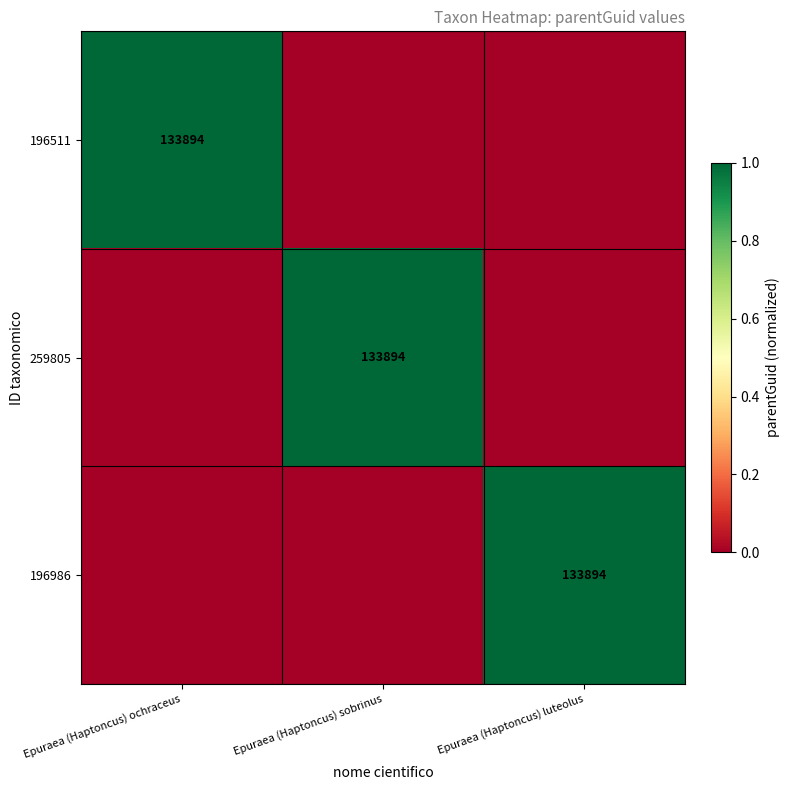

How many data points does each series have?

3